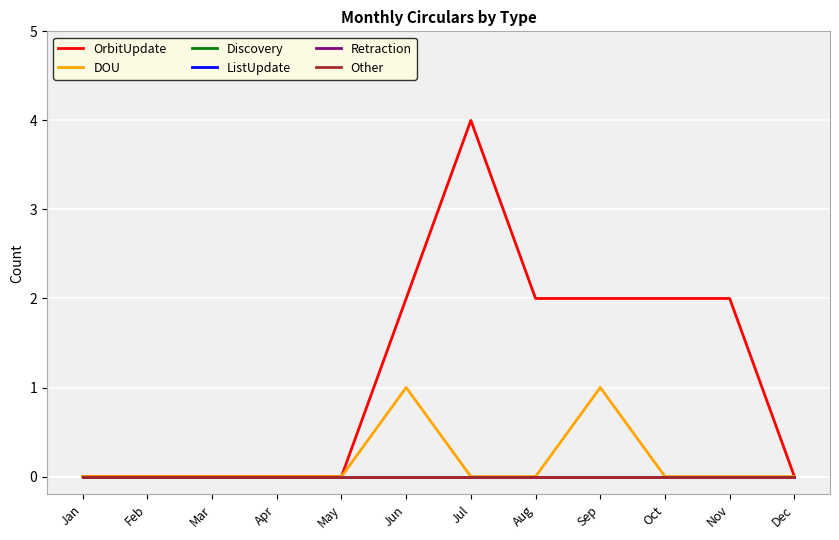

True or false: Other has more than 0 interior local peaks.

False